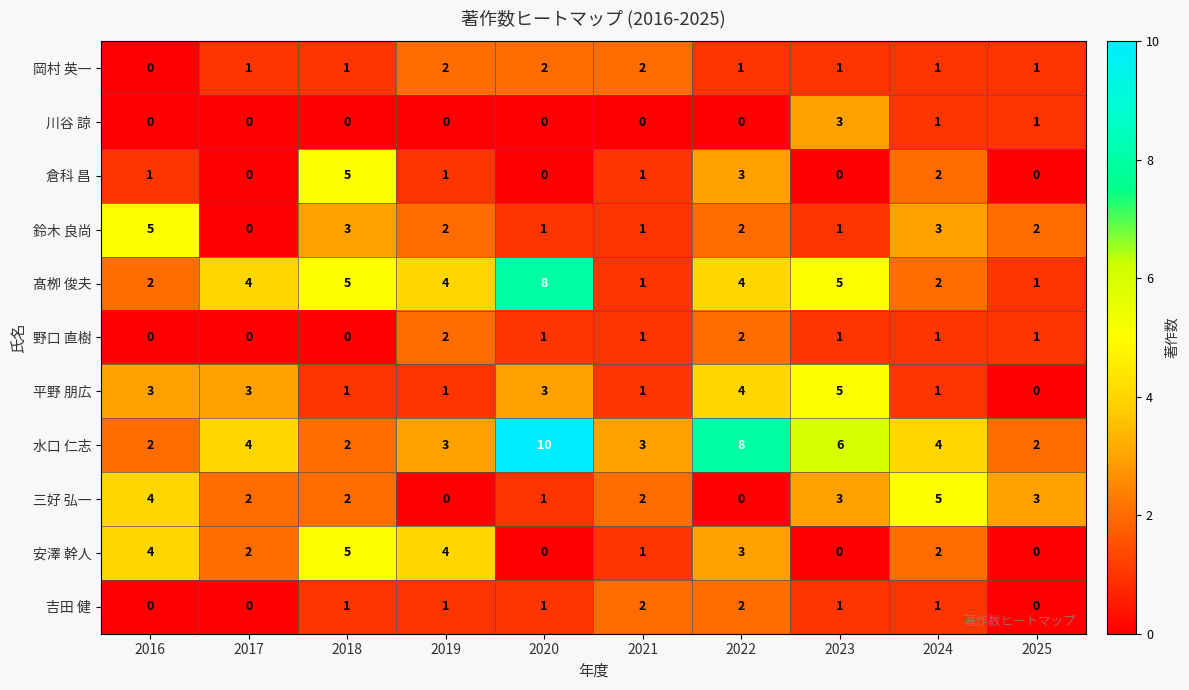

What is the total value across all series at 2025?

11